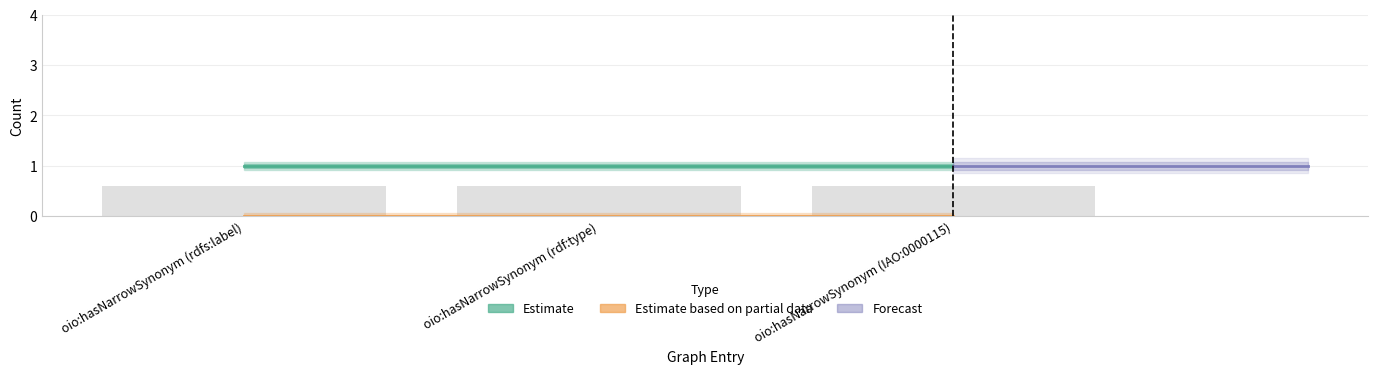

What is the value of the Forecast bar at the 3rd from the left?

1